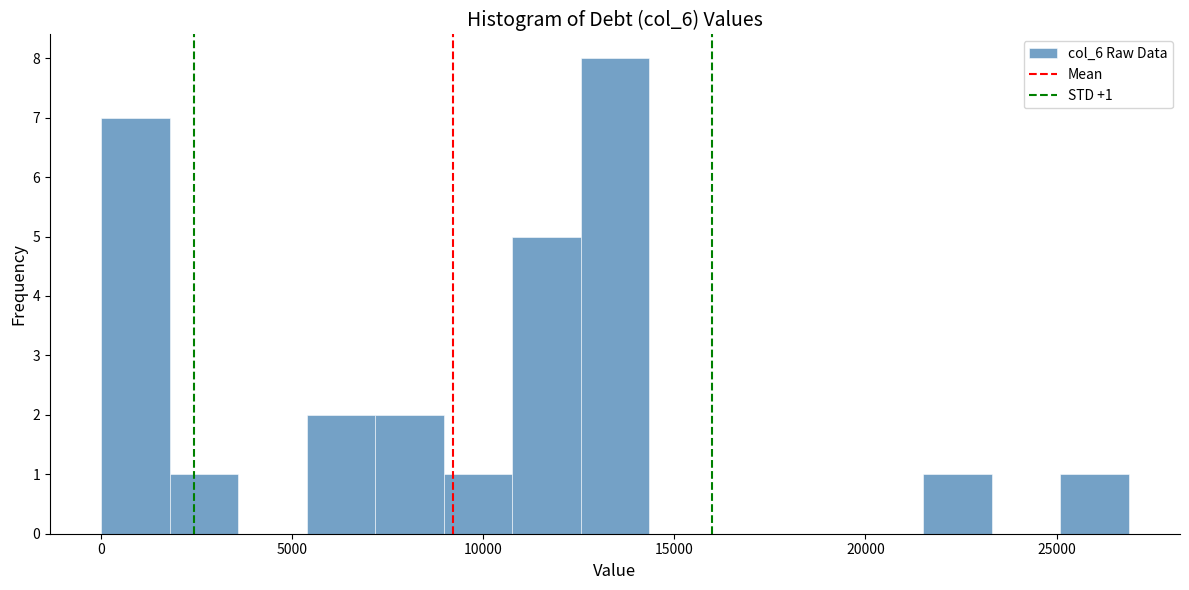

Around what value on the x-axis is the tallest bar? Give the approximate position of its centre, as read against the axis.

13500